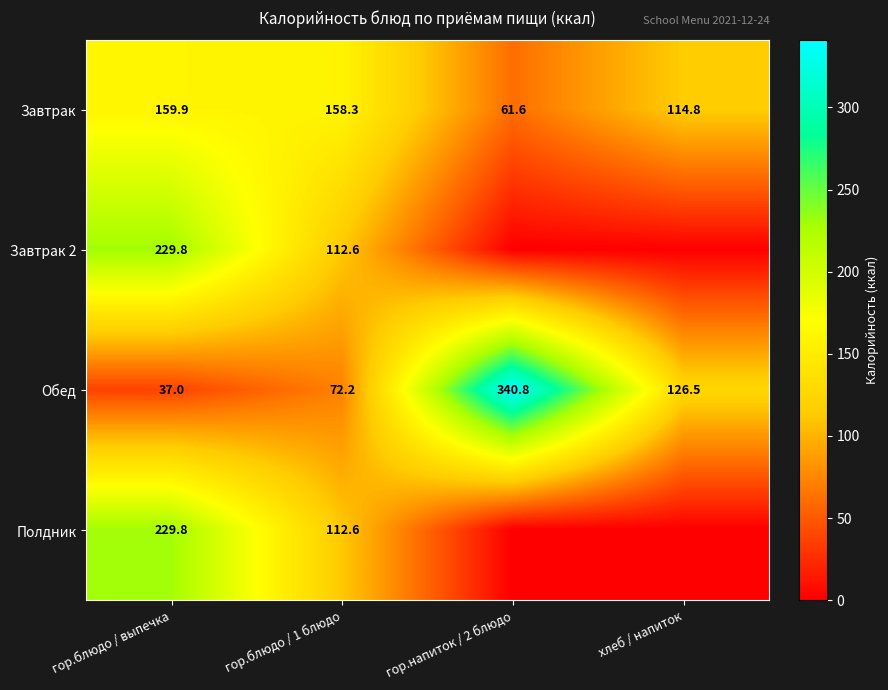

Rank the categories by Завтрак value from highest to lowest.

гор.блюдо / выпечка, гор.блюдо / 1 блюдо, хлеб / напиток, гор.напиток / 2 блюдо